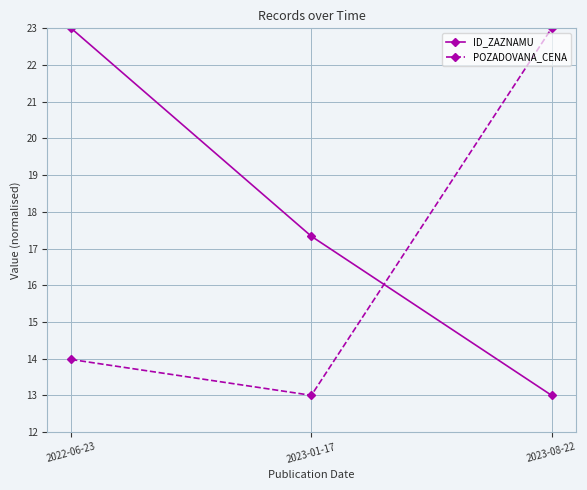

Rank the categories by ID_ZAZNAMU value from lowest to highest.

2023-08-22, 2023-01-17, 2022-06-23